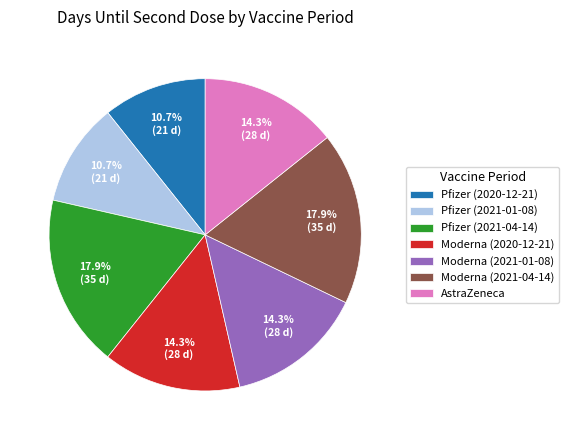

What is the ratio of the value at Moderna (2021-01-08) to the value at Moderna (2020-12-21)?

1.0